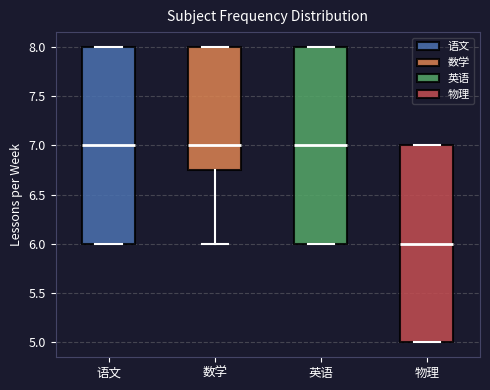

Where does the median line of the box for 英语 sit on the y-axis? The values are not printed on the chart, so give them approximately, as read against the axis.

7.00